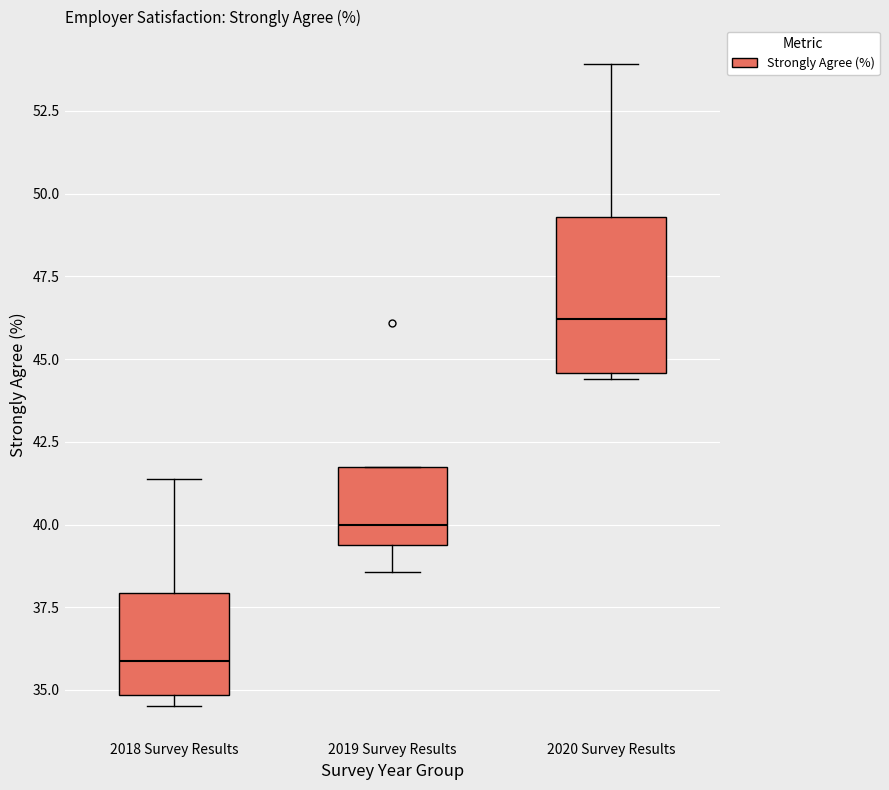

Reading left to right, read every box against the y-axis: the position of its median line, the range the box covers, and the ends of its whiskers. The values are not printed on the chart, so give them approximately, as read against the axis.

2018 Survey Results: median 36.0, box 35.0 to 38.0, whiskers 34.5 to 41.5
2019 Survey Results: median 40.0, box 39.5 to 42.0, whiskers 38.5 to 42.0
2020 Survey Results: median 46.0, box 44.5 to 49.5, whiskers 44.5 (just below the box's lower edge) to 54.0